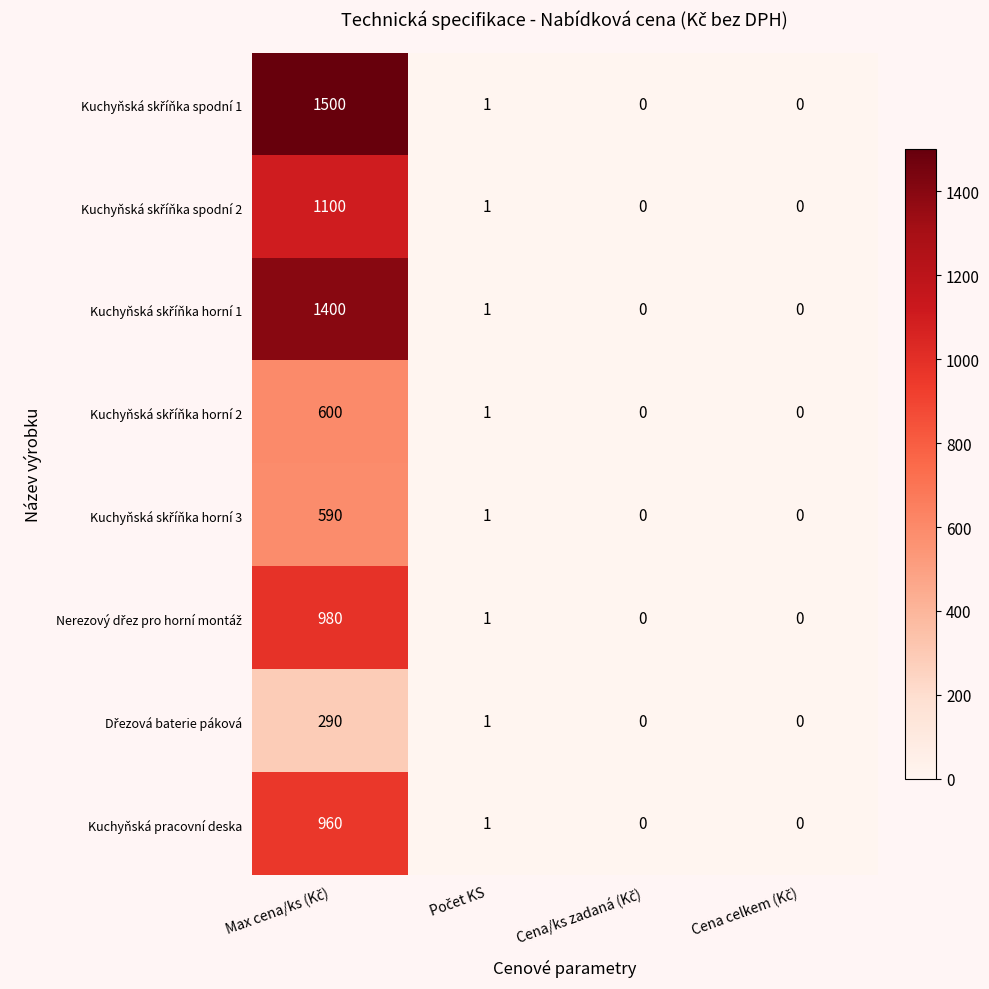

How many distinct data groups are displayed?

8